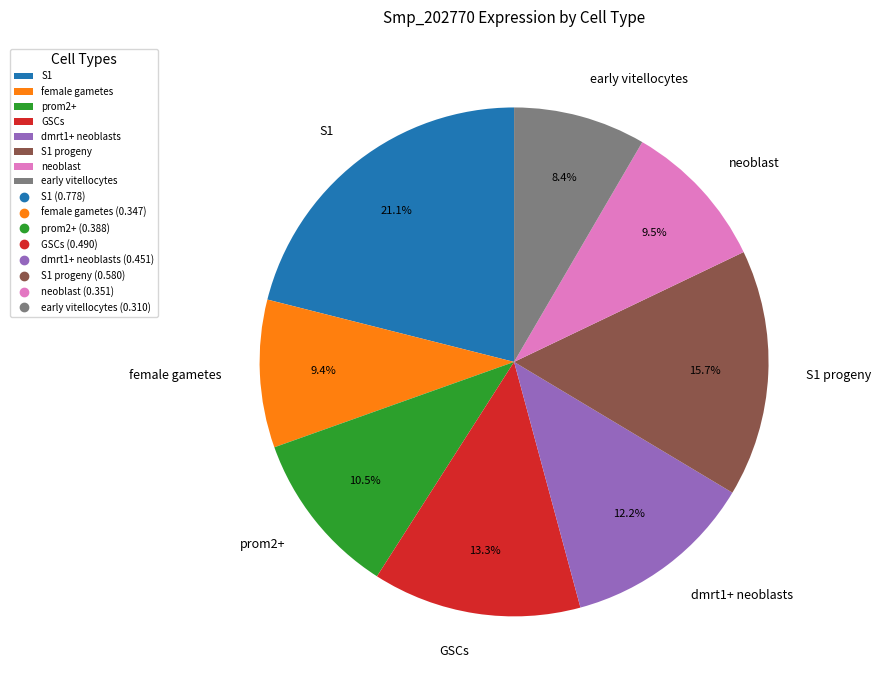

Is the sum of prom2+ and neoblast greater than half?

No